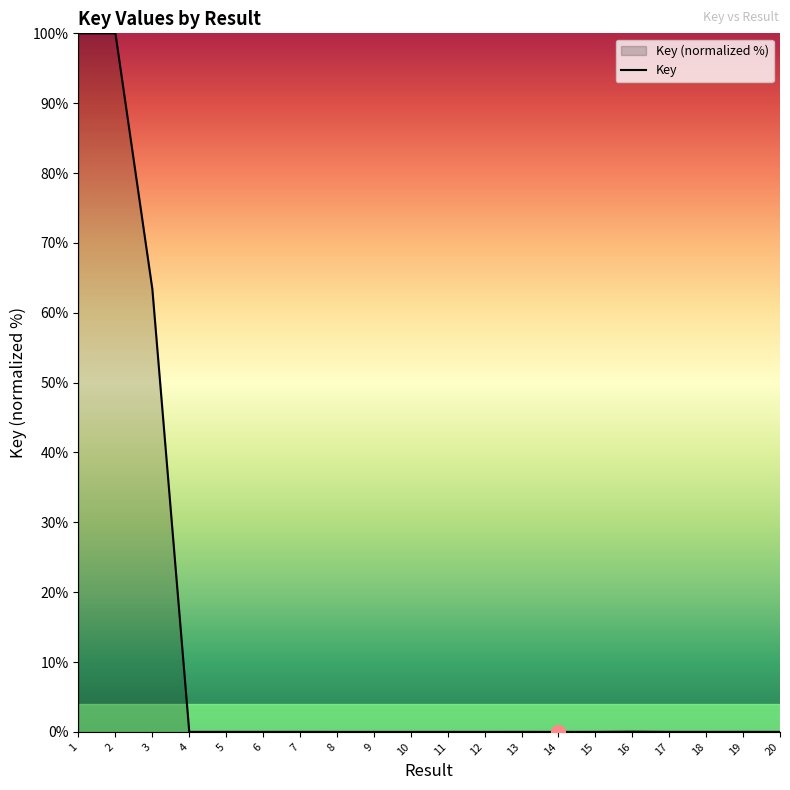

How many lines are shown in the chart?

1